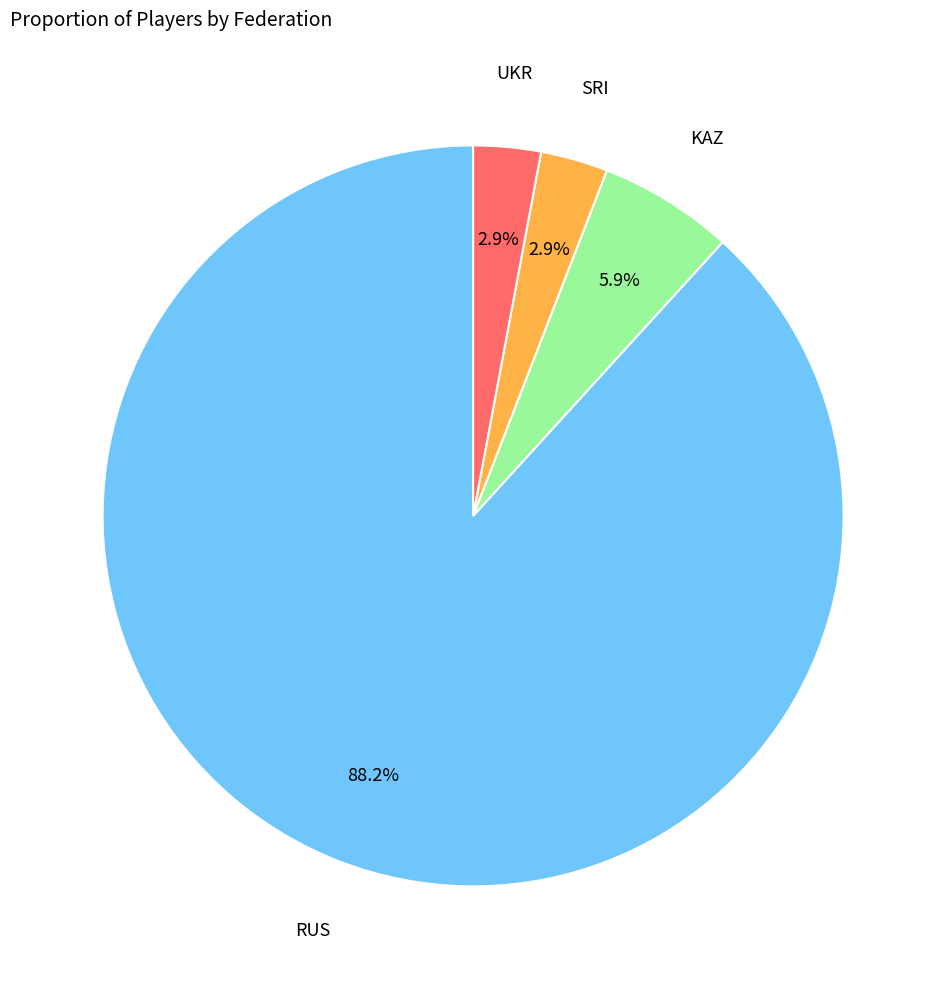

Does any single category account for the majority?

Yes